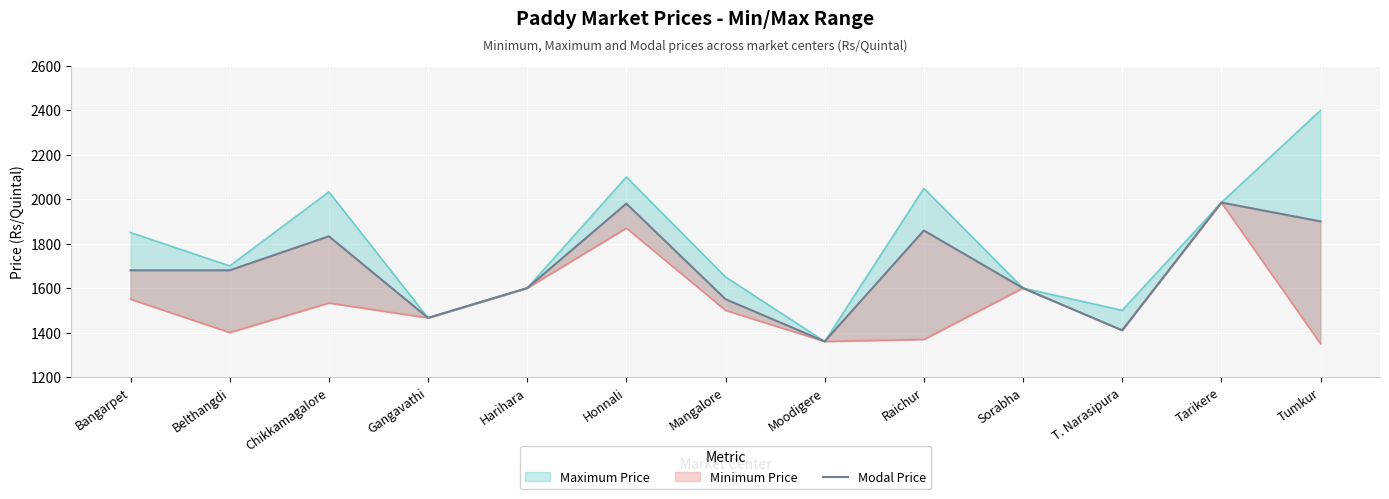

Where is the first local minimum?

Gangavathi